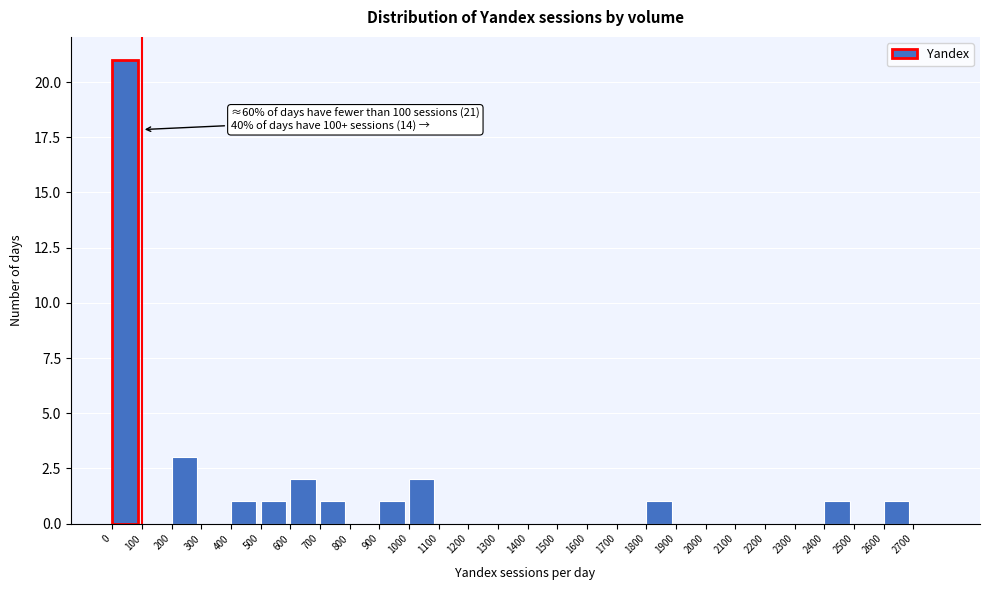

Which range on the x-axis has the tallest bar?

0 to 100